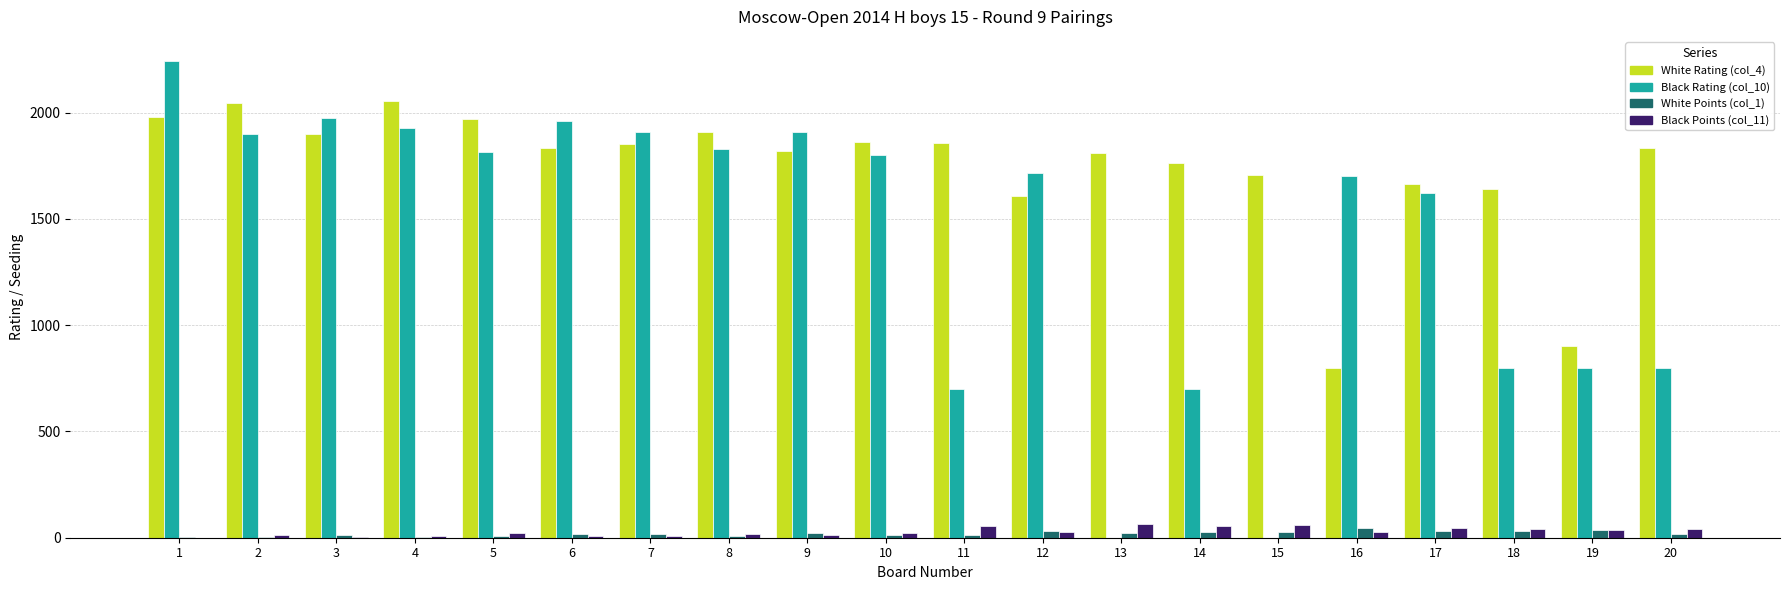

Count the number of categories in the chart.

20